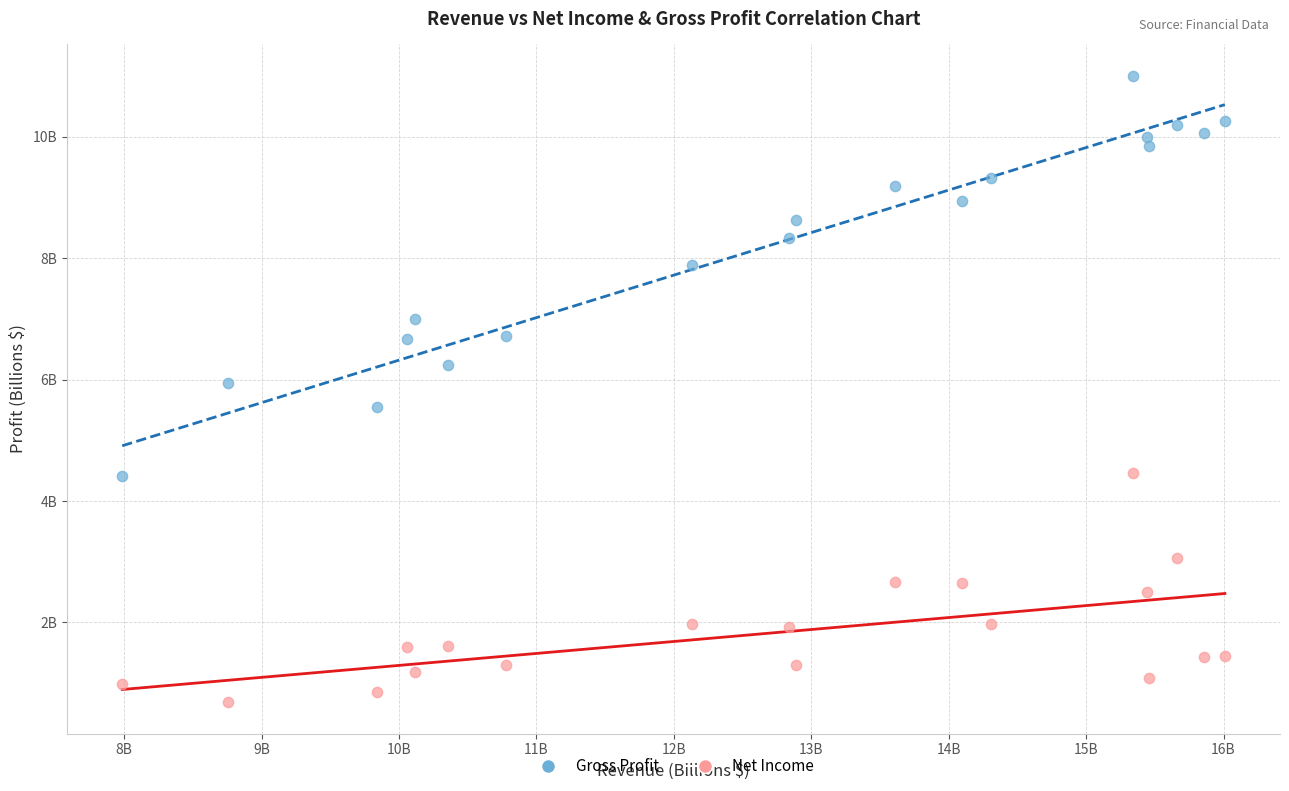

Which series has the widest spread of Y values?

Gross Profit